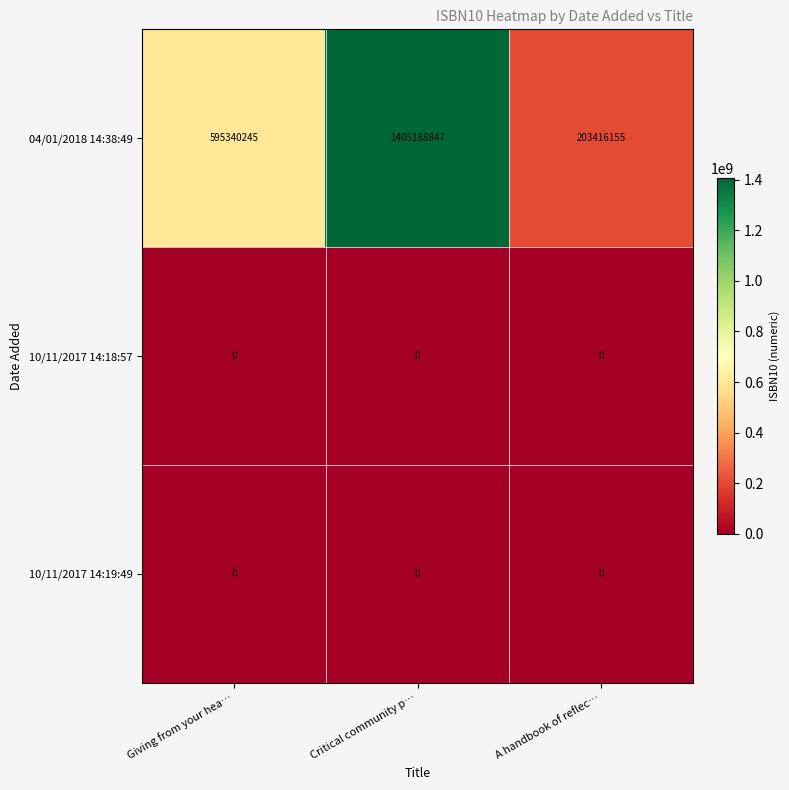

Reading right to left, extract all data points from this chart.

04/01/2018 14:38:49: 203416155	1405188847	595340245
10/11/2017 14:18:57: 0	0	0
10/11/2017 14:19:49: 0	0	0